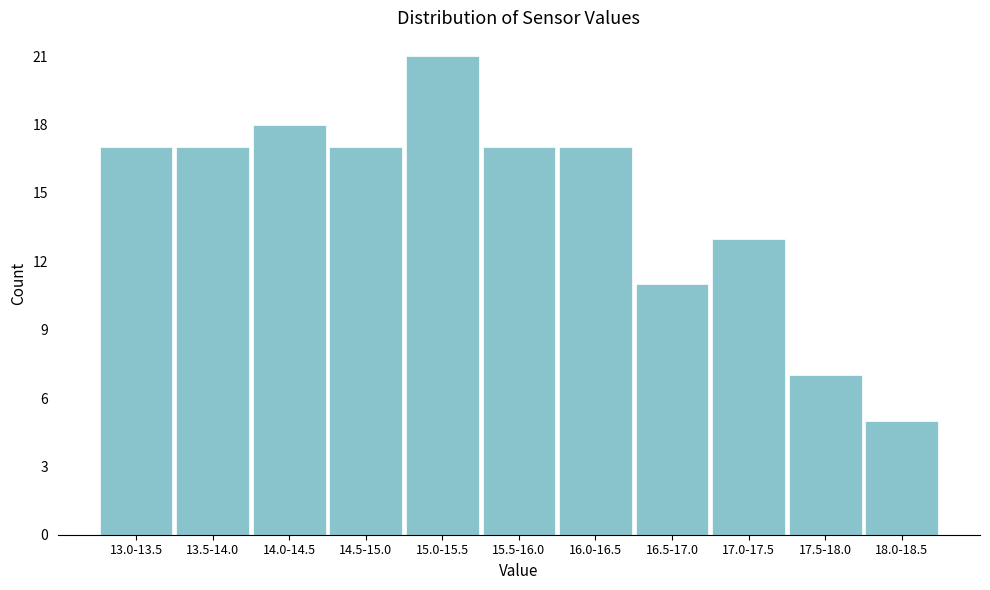

Reading right to left, extract all data points from this chart.

5	7	13	11	17	17	21	17	18	17	17